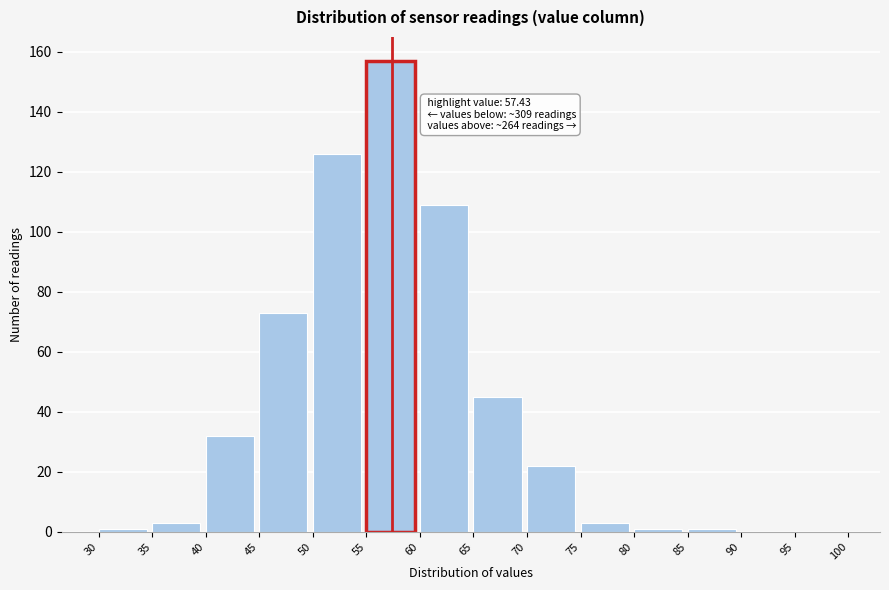

Over which range of the x-axis is the bar tallest?

55 to 60